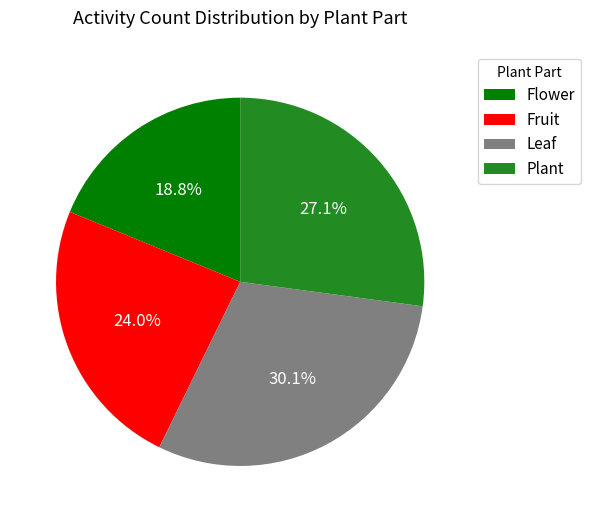

Is it true that Plant is 1% of the pie?

False